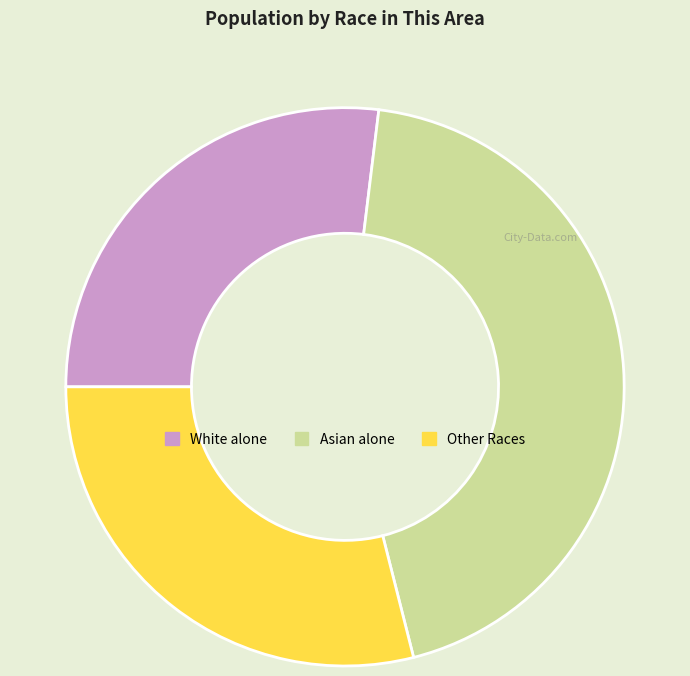

Which has a higher value, White alone or Other Races?

Other Races